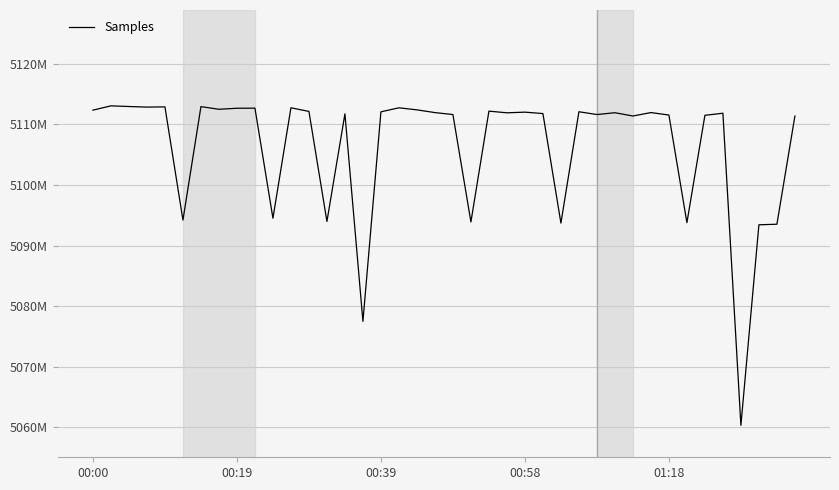

What is the value of the 35th point from the left?

5111499